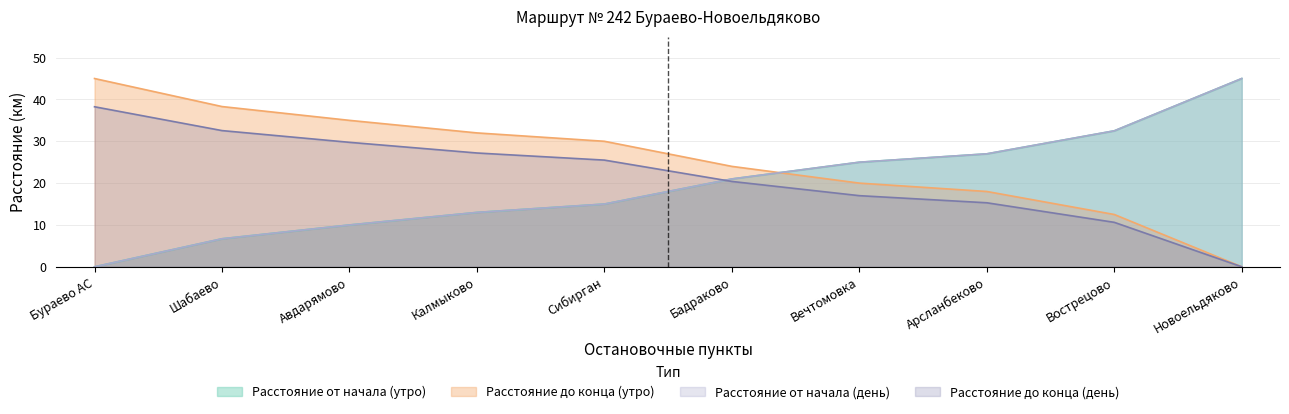

List the series in order of their peak value, highest first.

Расстояние от начала (утро), Расстояние до конца (утро), Расстояние от начала (день), Расстояние до конца (день)